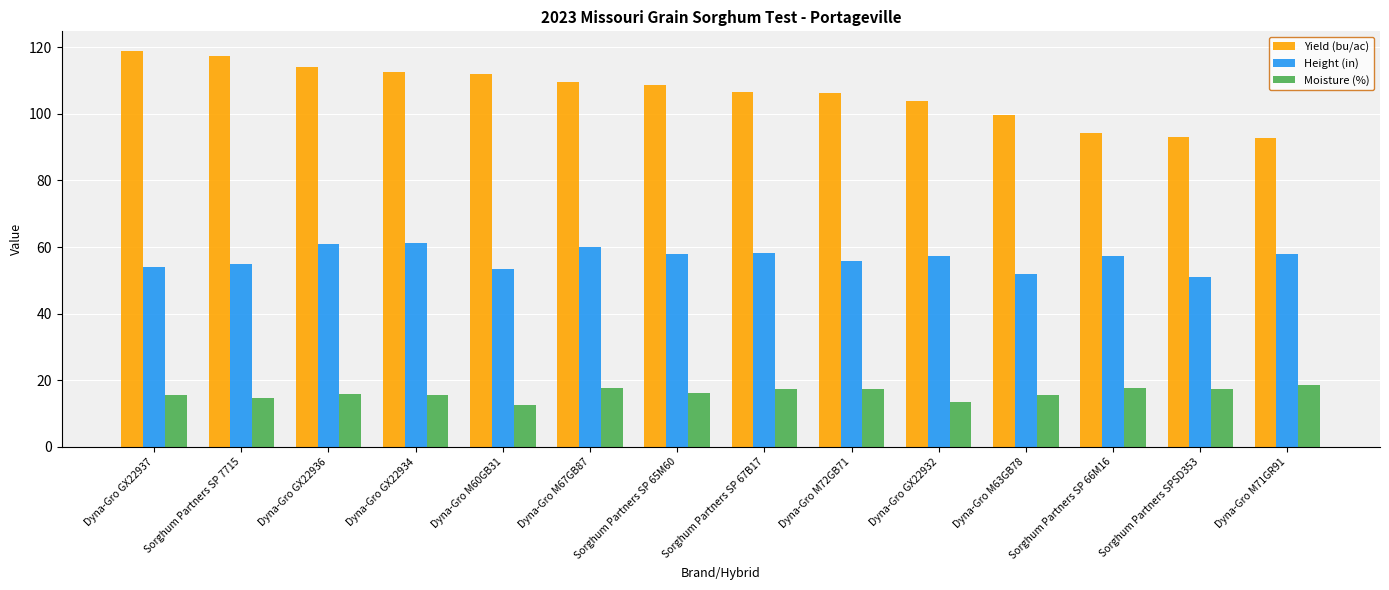

What is the lowest value of the Height (in) series?

51.0